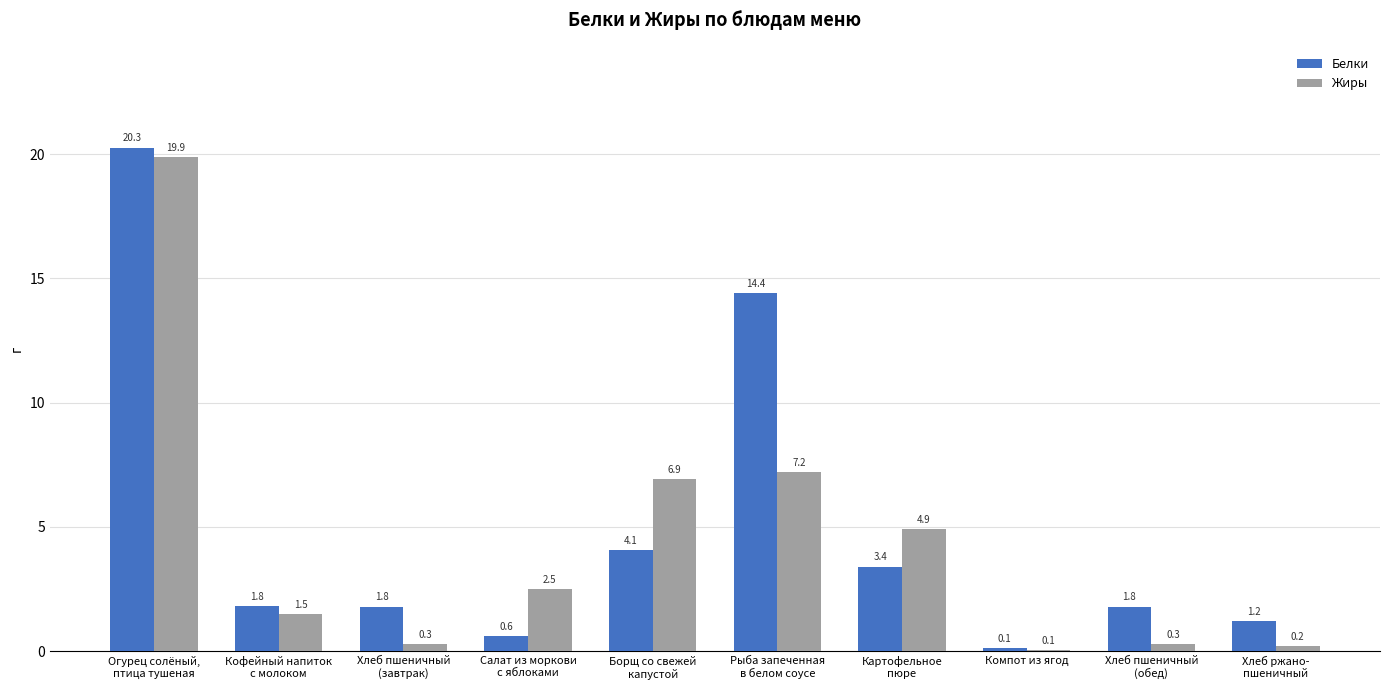

What is the sum of all Белки values?

49.5